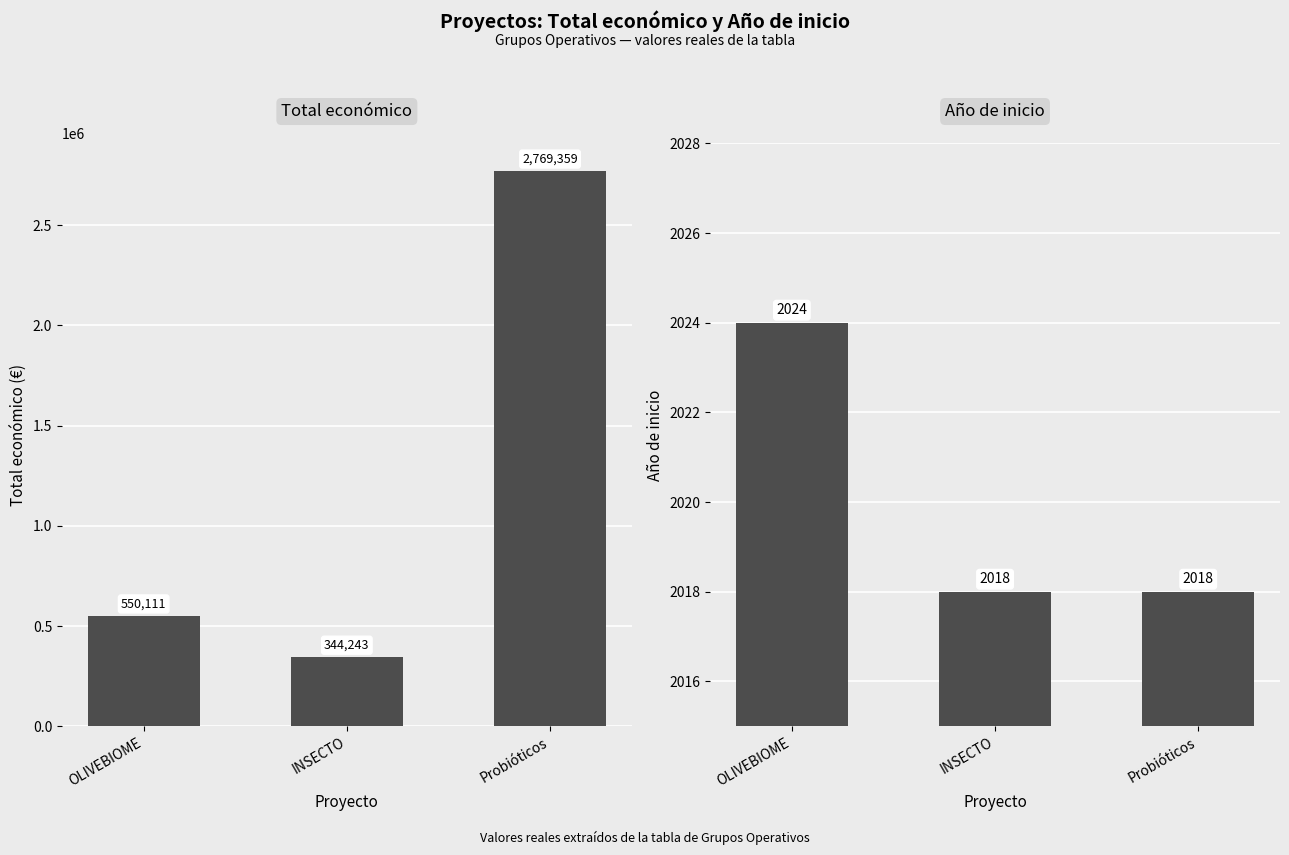

What are all the series names shown in the legend?

Total económico, Año de inicio